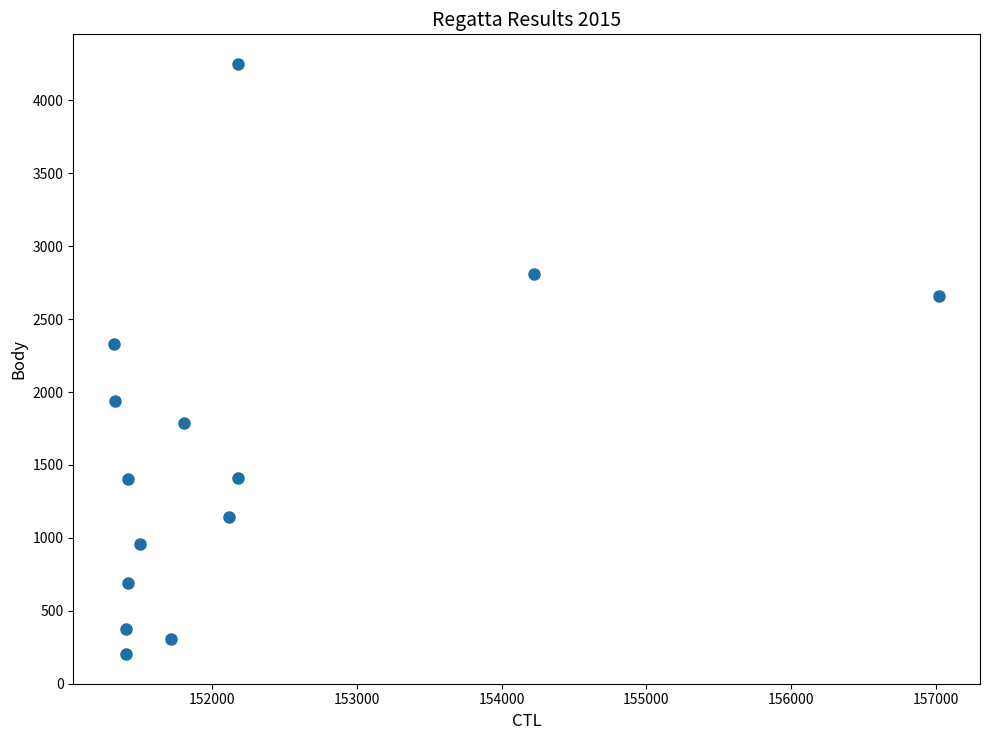

What is the range of X values (max minus min)?

5697